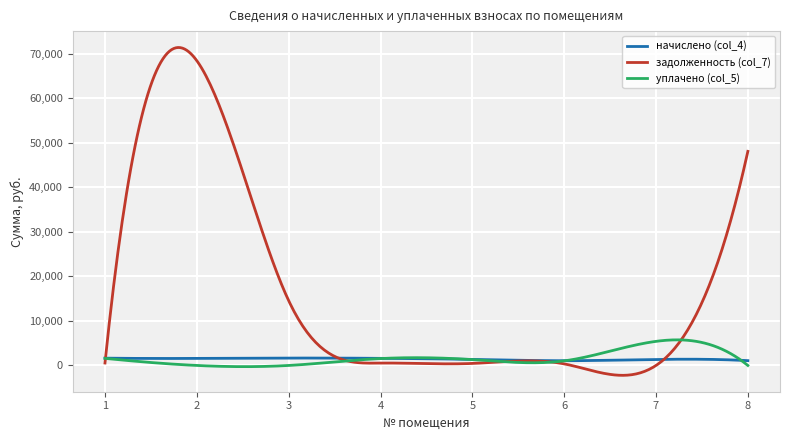

After their last crossing, which series has the higher values: уплачено (col_5) or задолженность (col_7)?

задолженность (col_7)